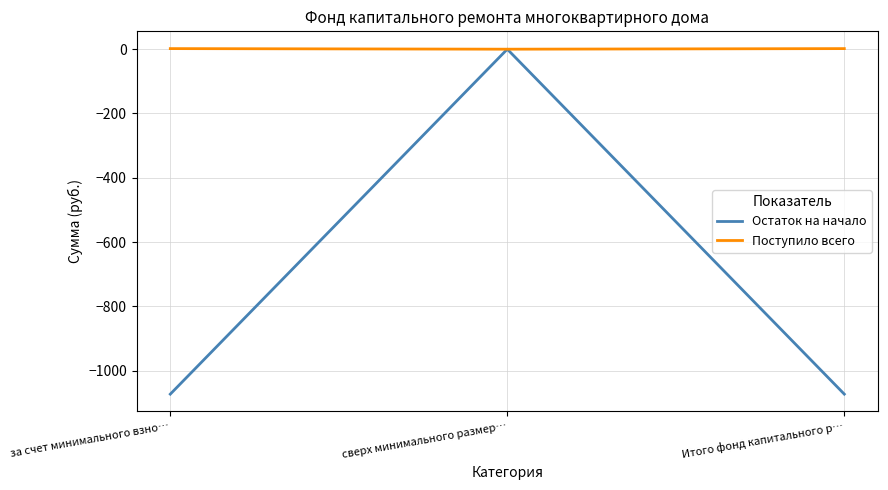

Is it true that Остаток на начало equals -521.6 at Итого фонд капитального р…?

False